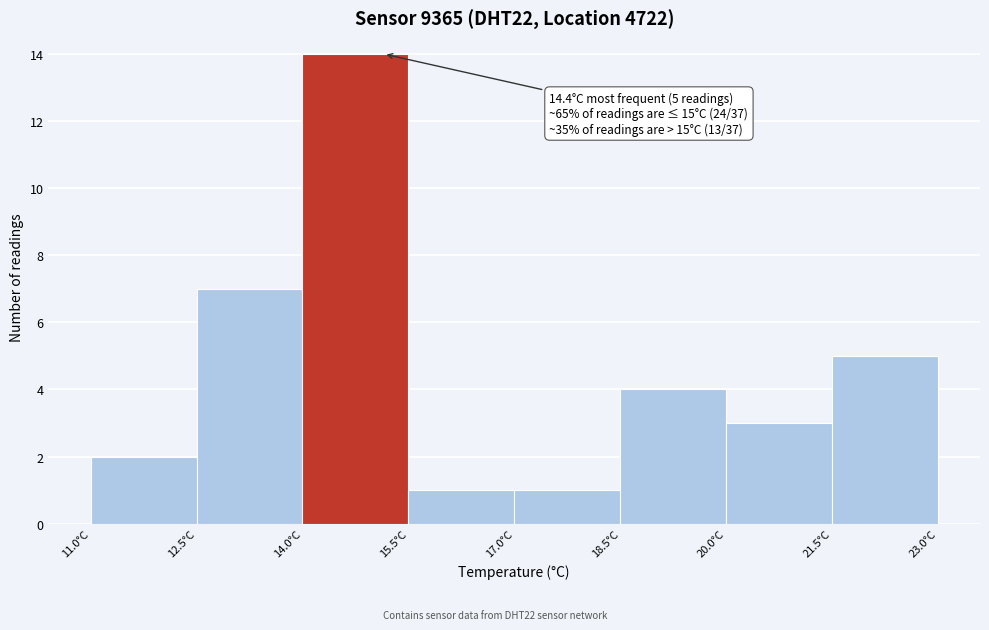

Which range on the x-axis has the tallest bar?

14.0 to 15.5